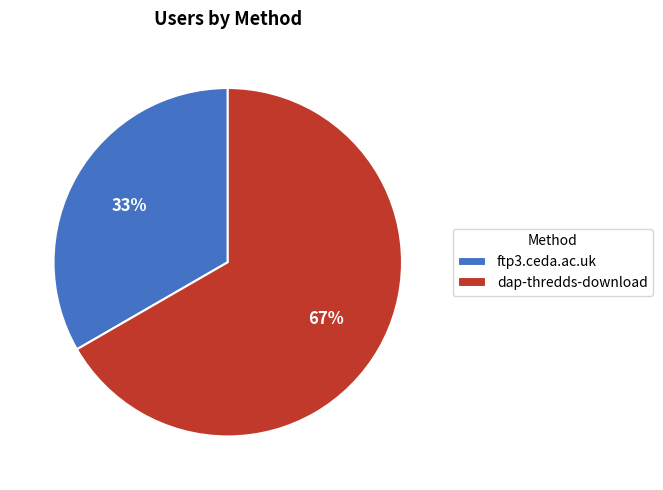

To the nearest percent, what is the combined percentage of dap-thredds-download and ftp3.ceda.ac.uk?

100%